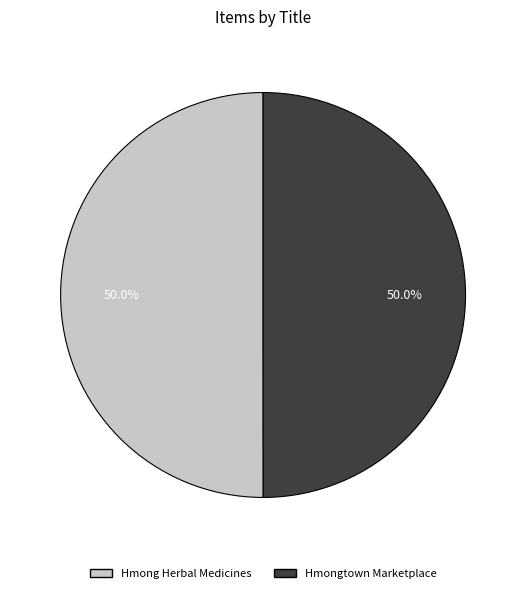

To the nearest percent, what is the combined percentage of Hmongtown Marketplace and Hmong Herbal Medicines?

100%